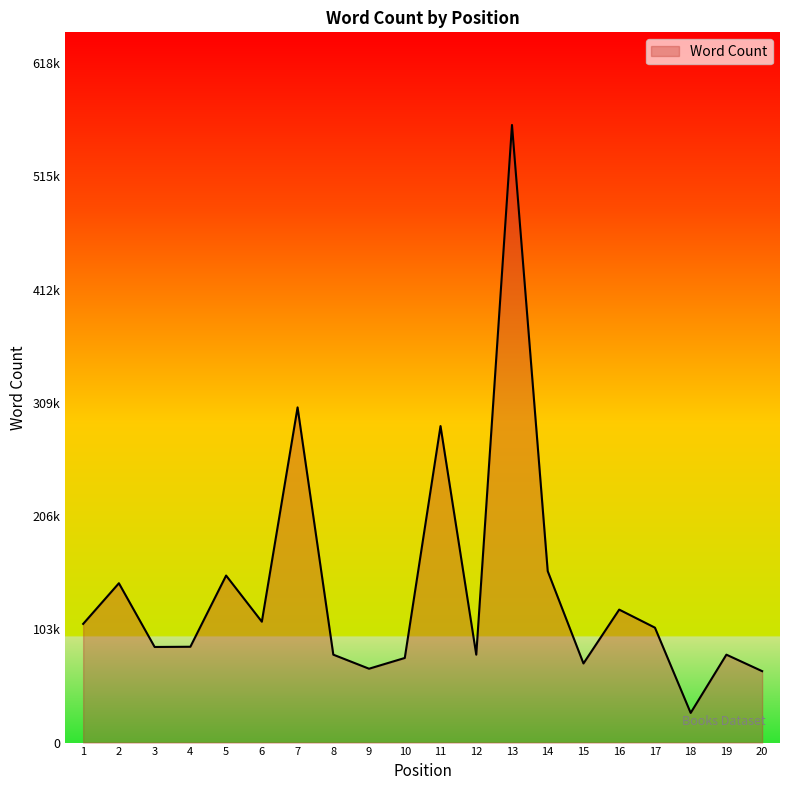

Does the chart have visible grid lines?

No